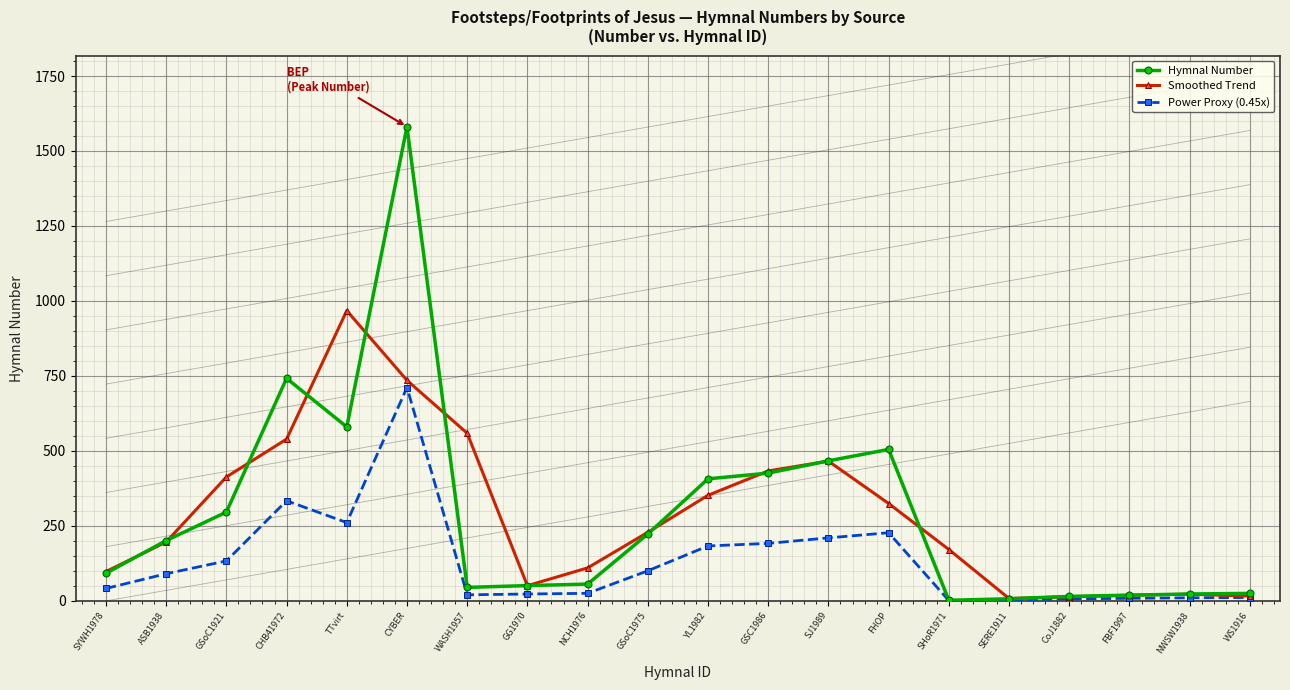

What is the difference between the highest and lowest values at GSoC1921?

279.8